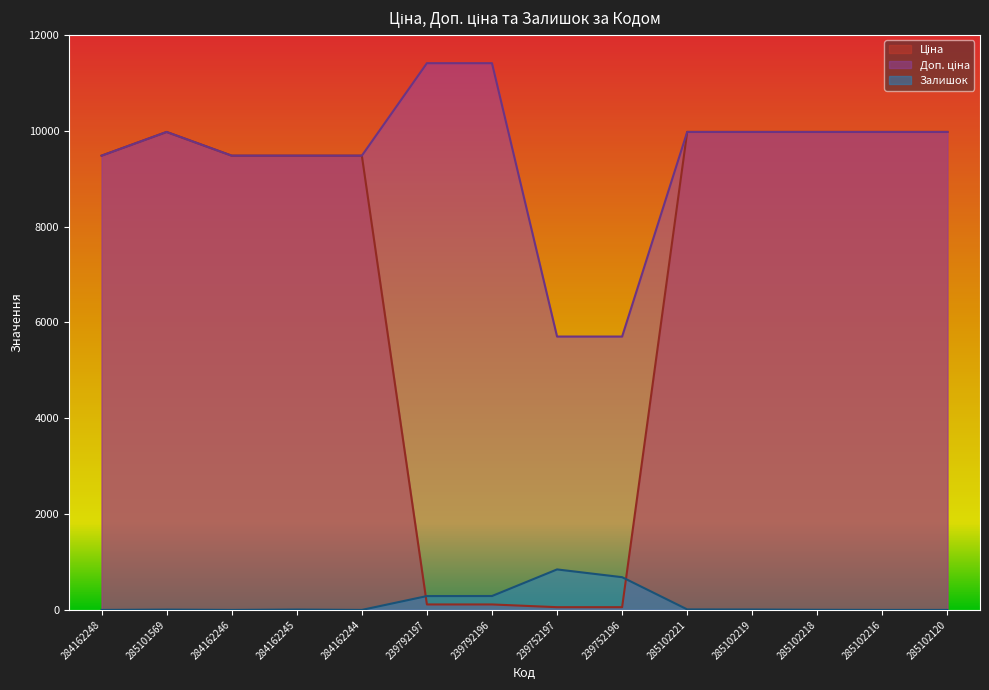

What is the sum of all Ціна values?

98112.5